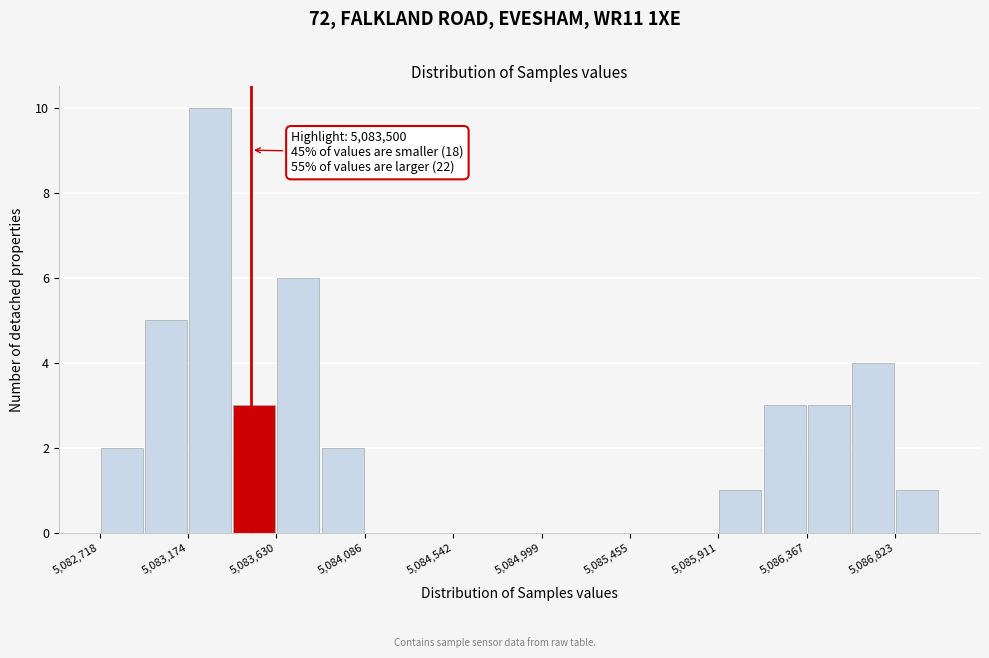

Which range on the x-axis has the tallest bar?

5083150 to 5083400